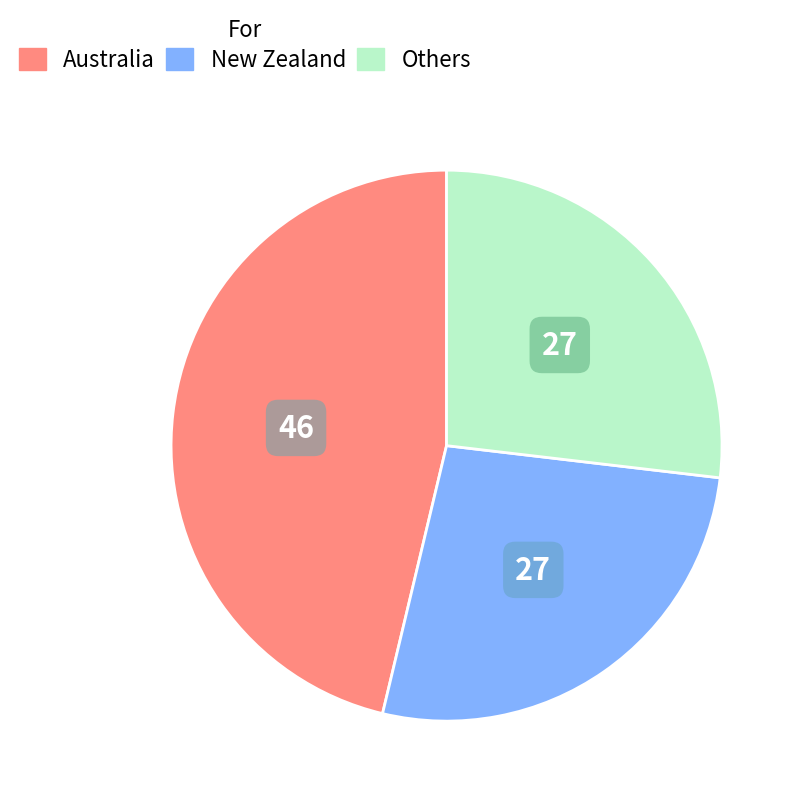

Does any single category account for the majority?

No